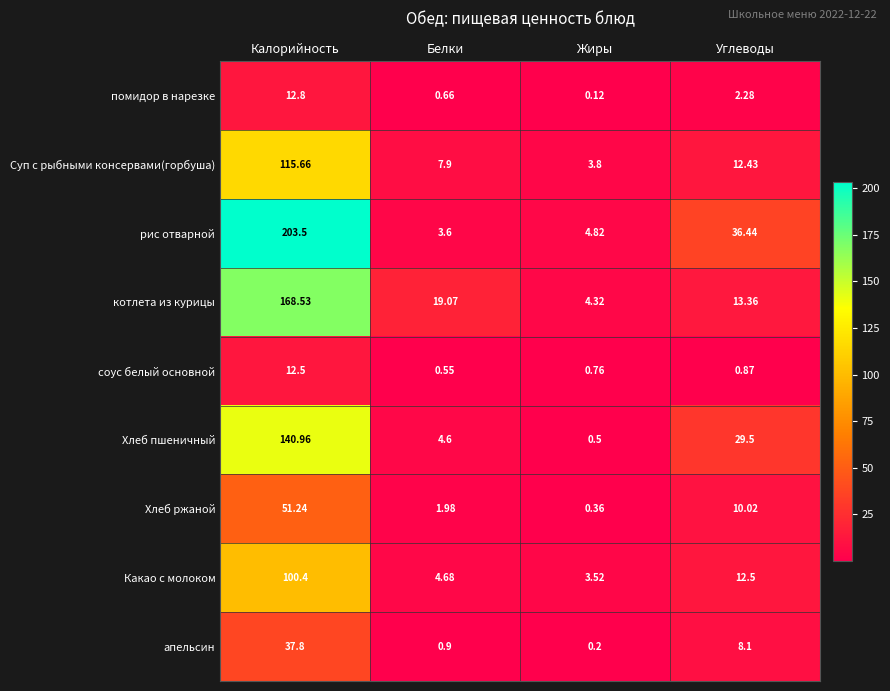

Which series changed the most between Калорийность and Белки?

рис отварной